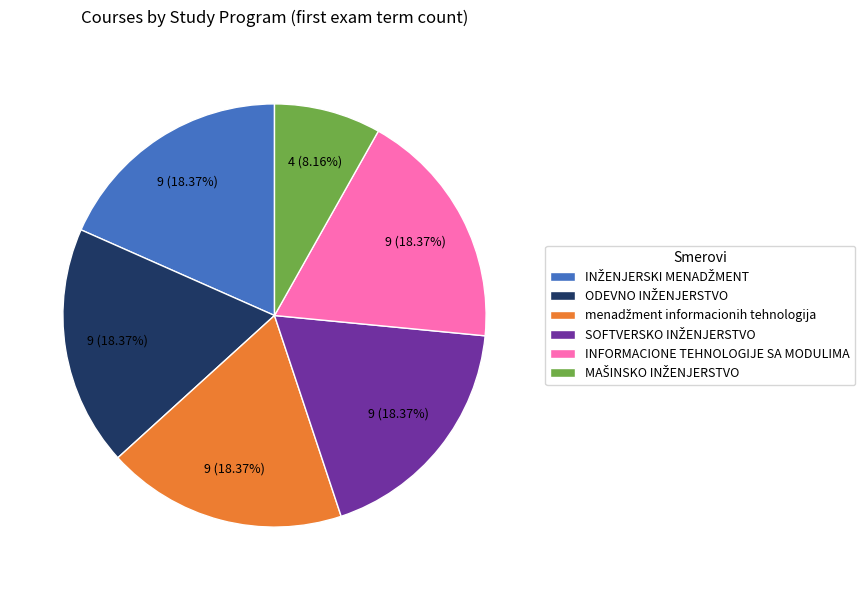

How many slices are in this pie chart?

6